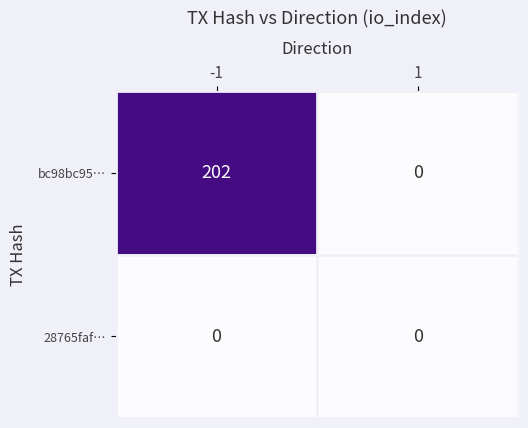

Which series has the widest spread of values?

bc98bc95…